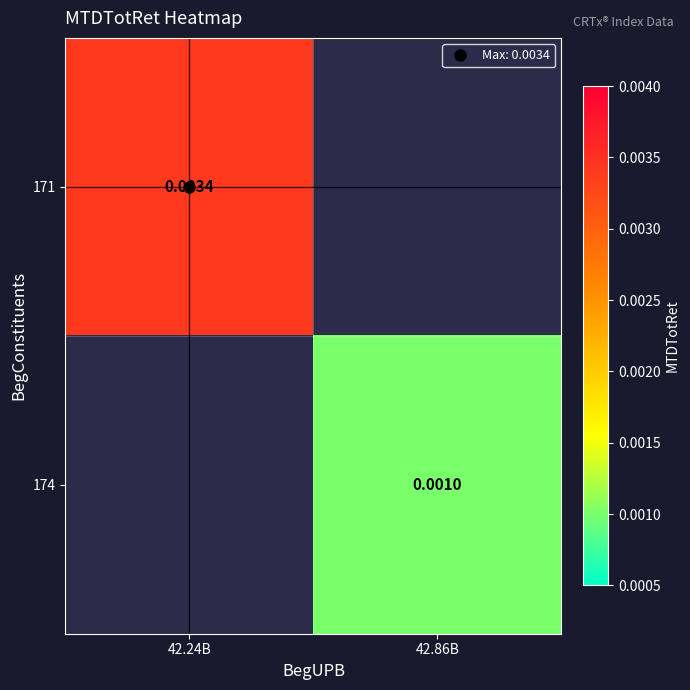

Rank the series by their average value, from highest to lowest.

171, 174